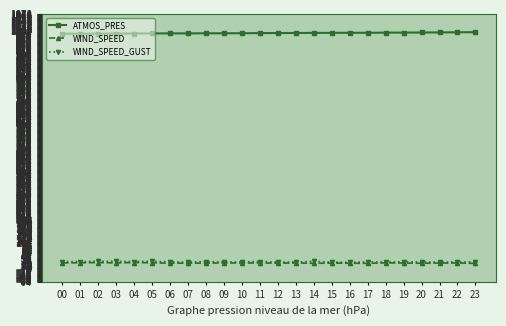

How many lines are shown in the chart?

3